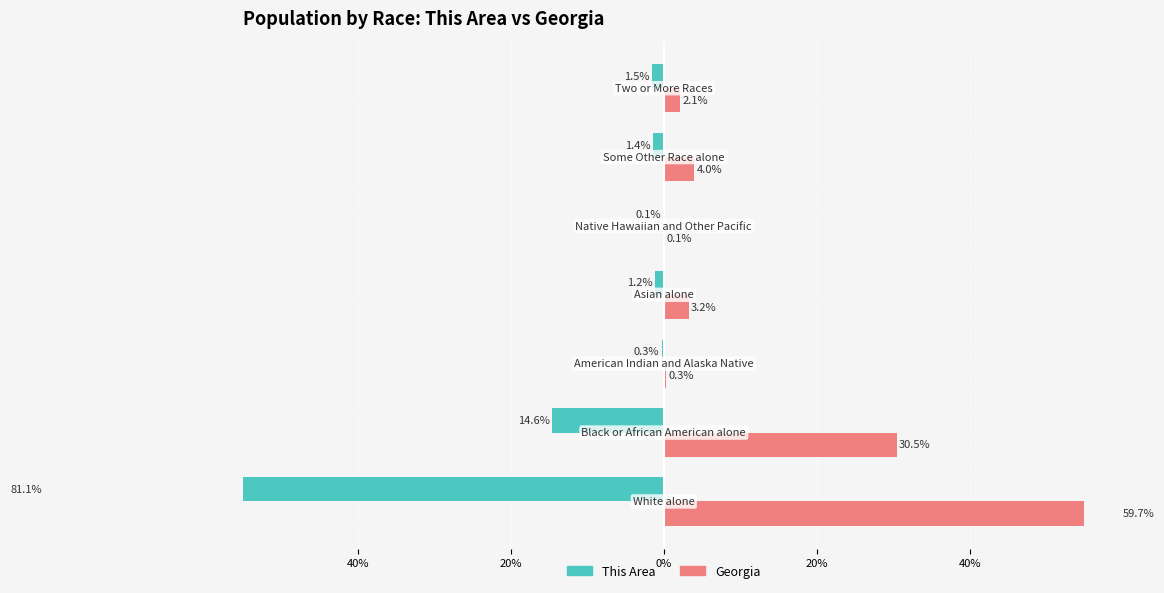

The Georgia series shows 4.4 at 0%. True or false?

False